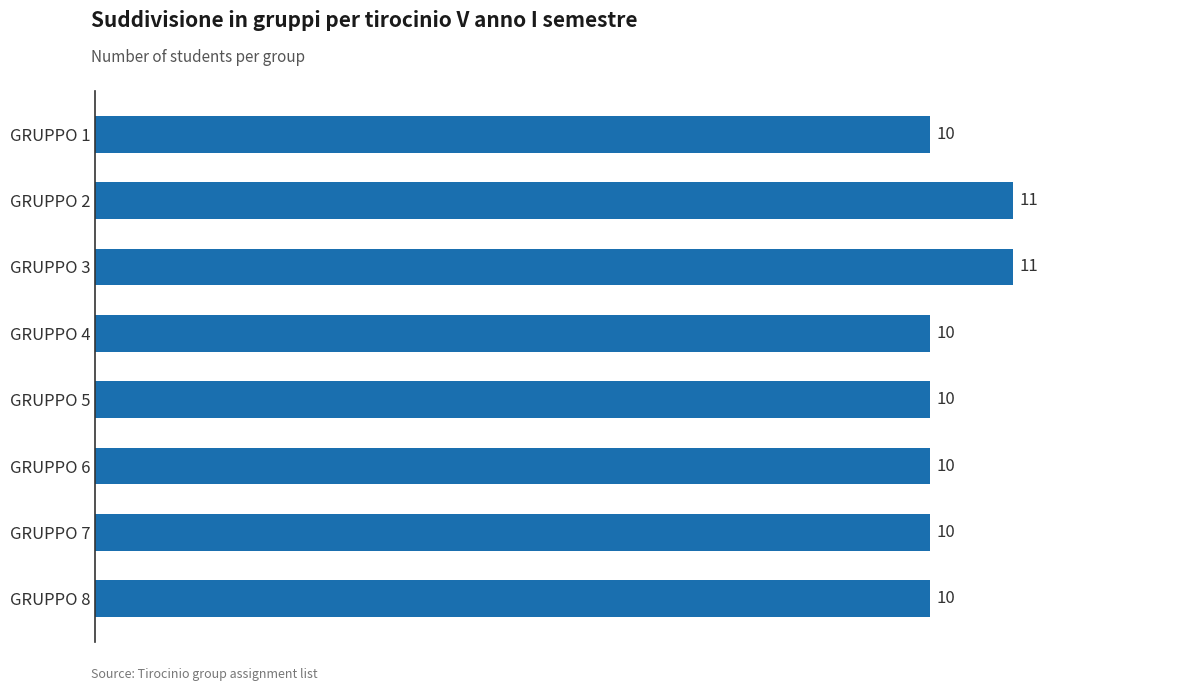

What is the average value?

10